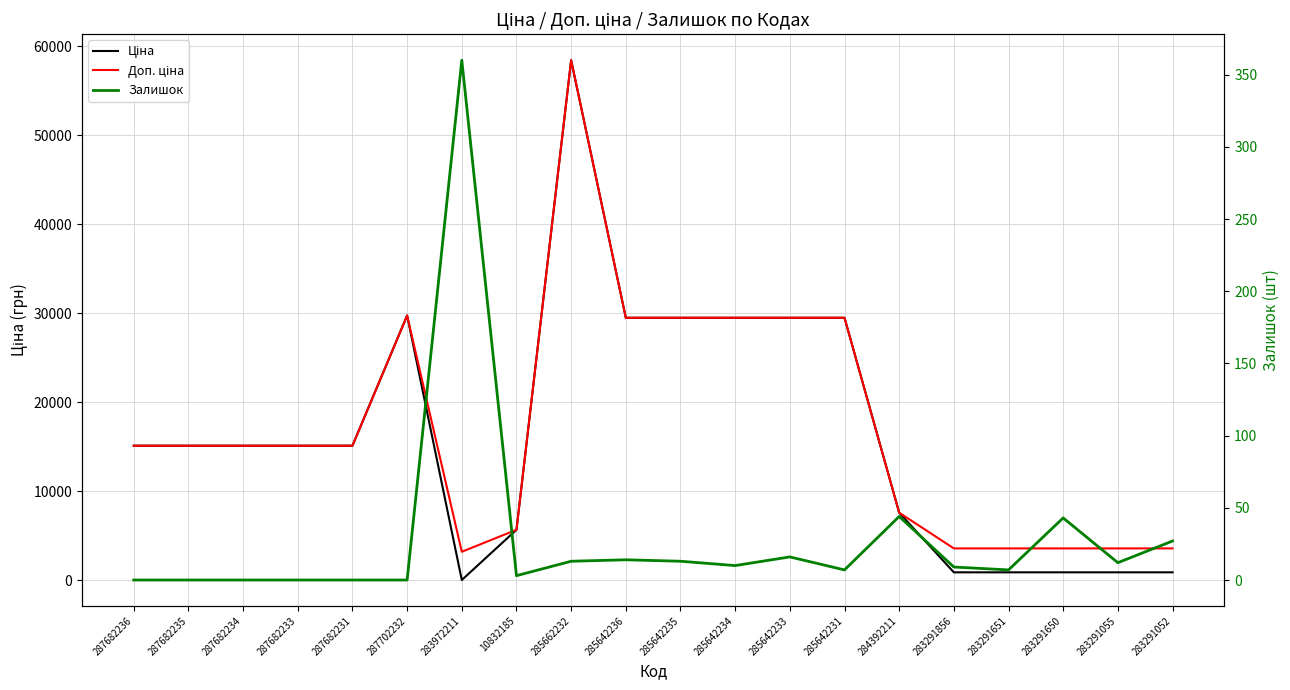

Reading left to right, what are all the values shown in this chart?

Ціна: 287682236=15120.0	287682235=15120.0	287682234=15120.0	287682233=15120.0	287682231=15120.0	287702232=29747.2	283972211=32.0	10832185=5673.8	285662232=58426.5	285642236=29491.5	285642235=29491.5	285642234=29491.5	285642233=29491.5	285642231=29491.5	284392211=7596.5	283291856=895.9	283291651=895.9	283291650=895.9	283291055=895.9	283291052=895.9
Доп. ціна: 287682236=15120.0	287682235=15120.0	287682234=15120.0	287682233=15120.0	287682231=15120.0	287702232=29747.2	283972211=3205.0	10832185=5673.8	285662232=58426.5	285642236=29491.5	285642235=29491.5	285642234=29491.5	285642233=29491.5	285642231=29491.5	284392211=7596.5	283291856=3583.6	283291651=3583.6	283291650=3583.6	283291055=3583.6	283291052=3583.6
Залишок: 287682236=0.0	287682235=0.0	287682234=0.0	287682233=0.0	287682231=0.0	287702232=0.0	283972211=360.0	10832185=3.0	285662232=13.0	285642236=14.0	285642235=13.0	285642234=10.0	285642233=16.0	285642231=7.0	284392211=44.0	283291856=9.0	283291651=7.0	283291650=43.0	283291055=12.0	283291052=27.0